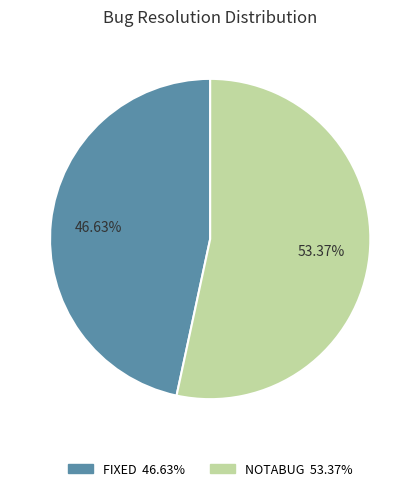

Which category has the biggest portion of the pie?

NOTABUG